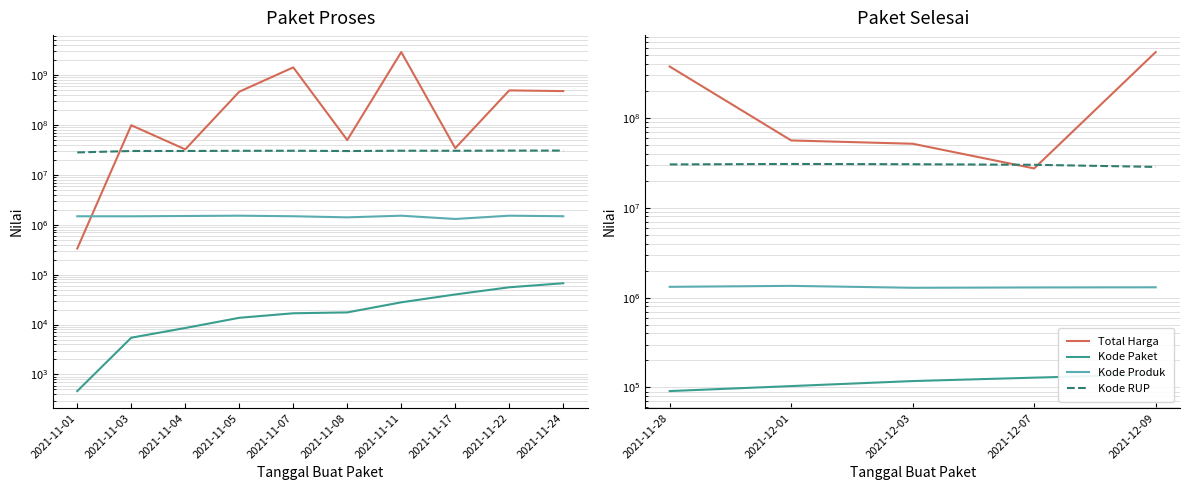

Rank the categories by Kode RUP value from lowest to highest.

2021-12-09, 2021-12-07, 2021-11-28, 2021-12-03, 2021-12-01